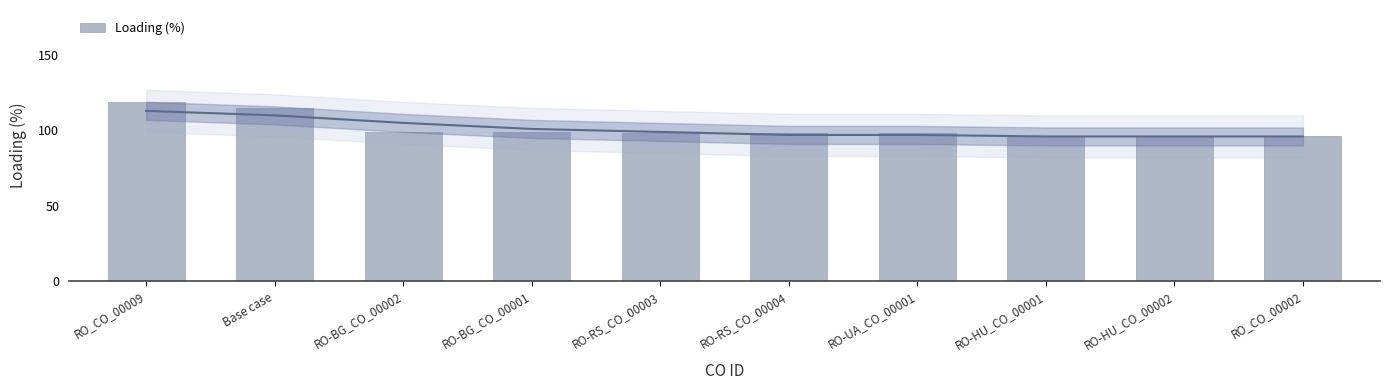

The value at RO-RS_CO_00003 is 169. True or false?

False